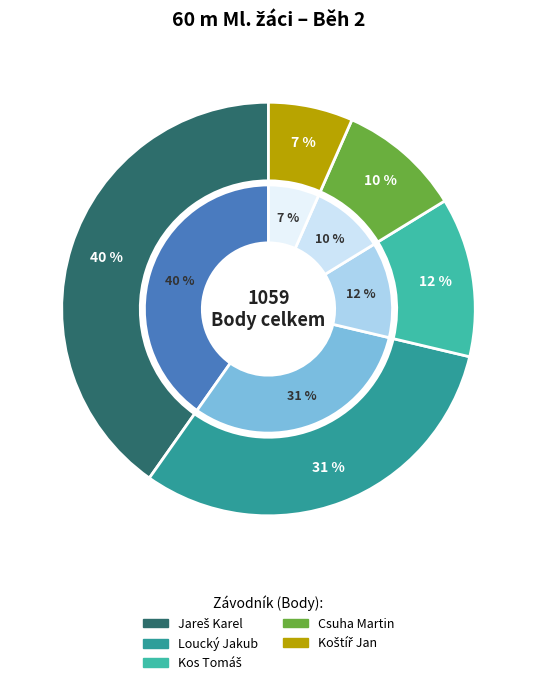

What is the smallest slice in the pie chart?

Koštíř Jan